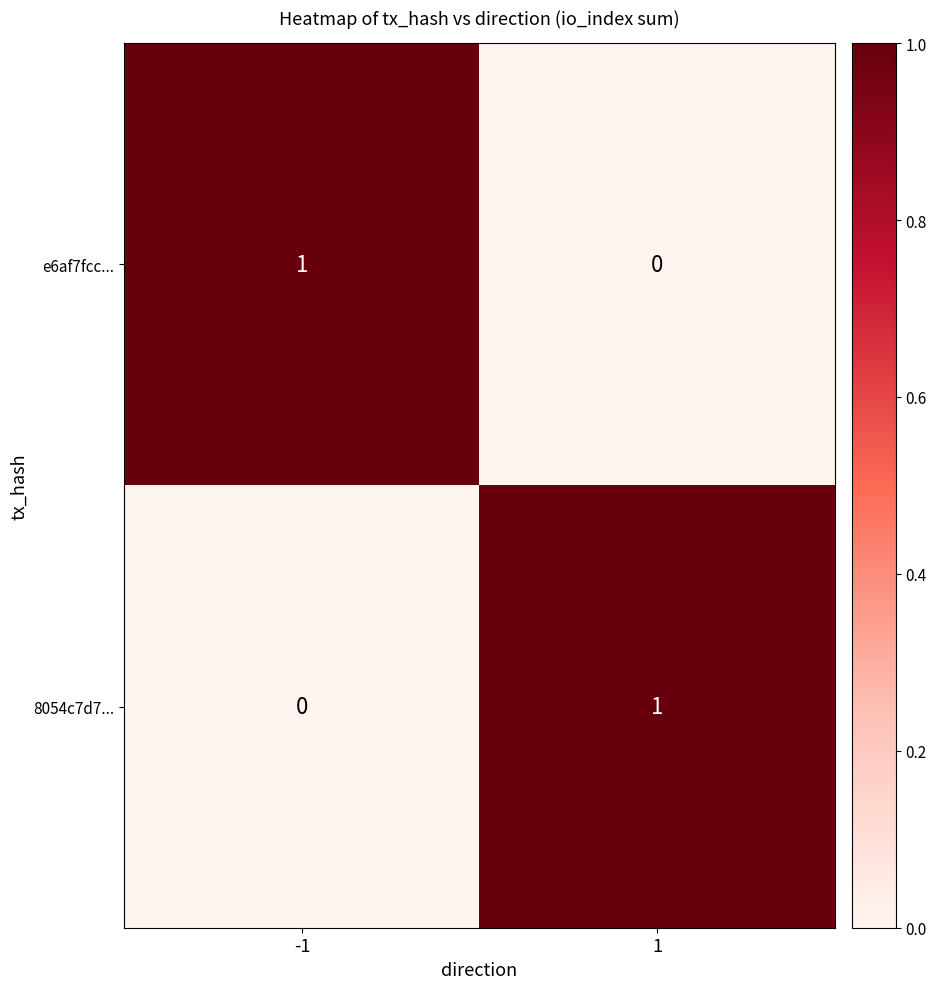

Is it true that 8054c7d7... equals 0 at -1?

True